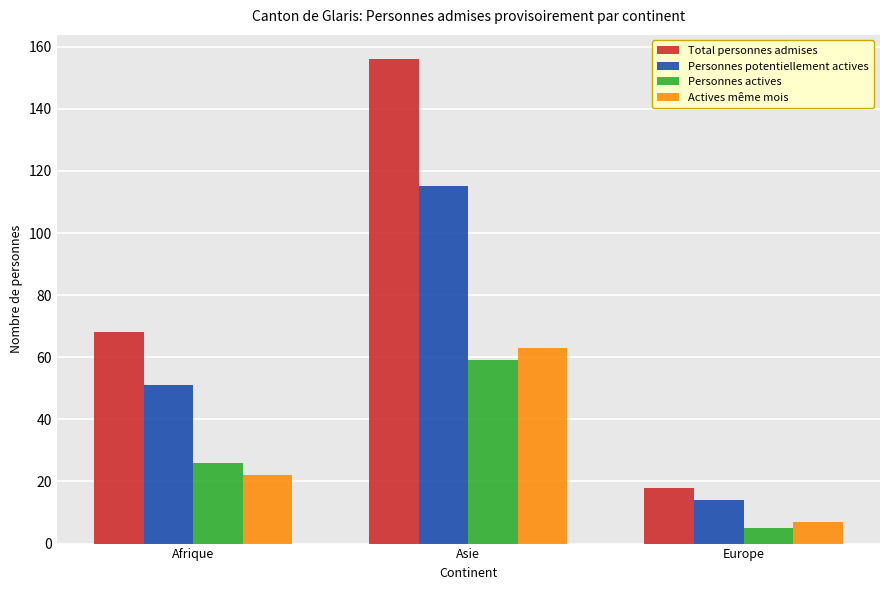

What is the greatest value displayed?

156